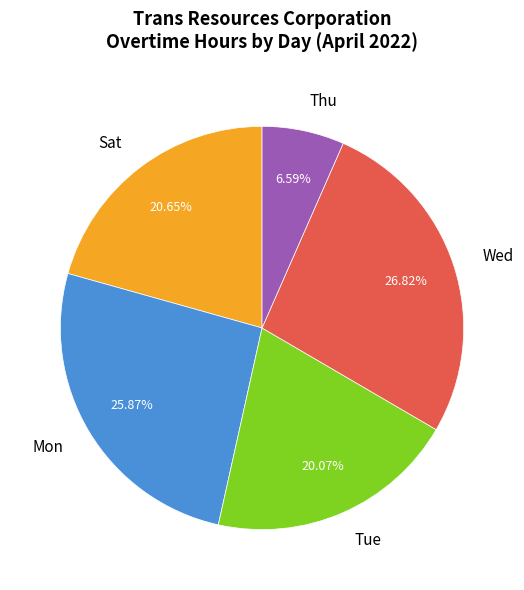

What is the largest slice in the pie chart?

Wed